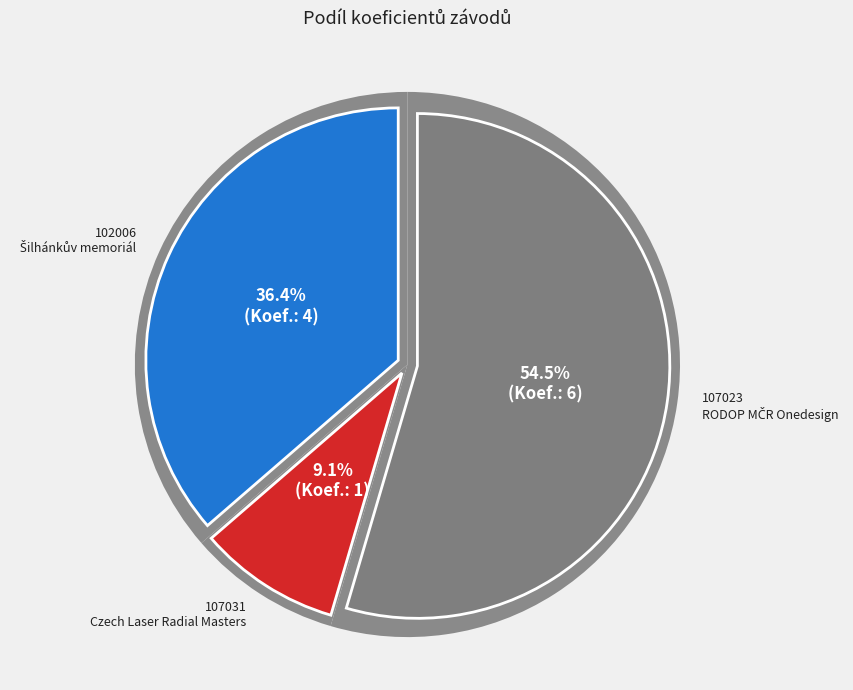

To the nearest percent, what is the average slice percentage?

33%